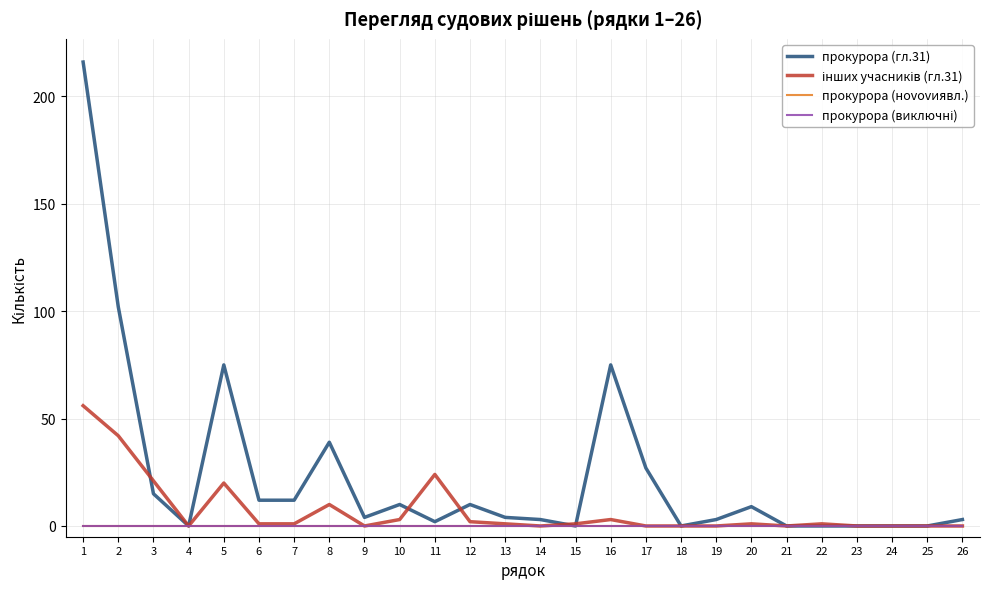

Is this an area chart (filled region under the line)?

No